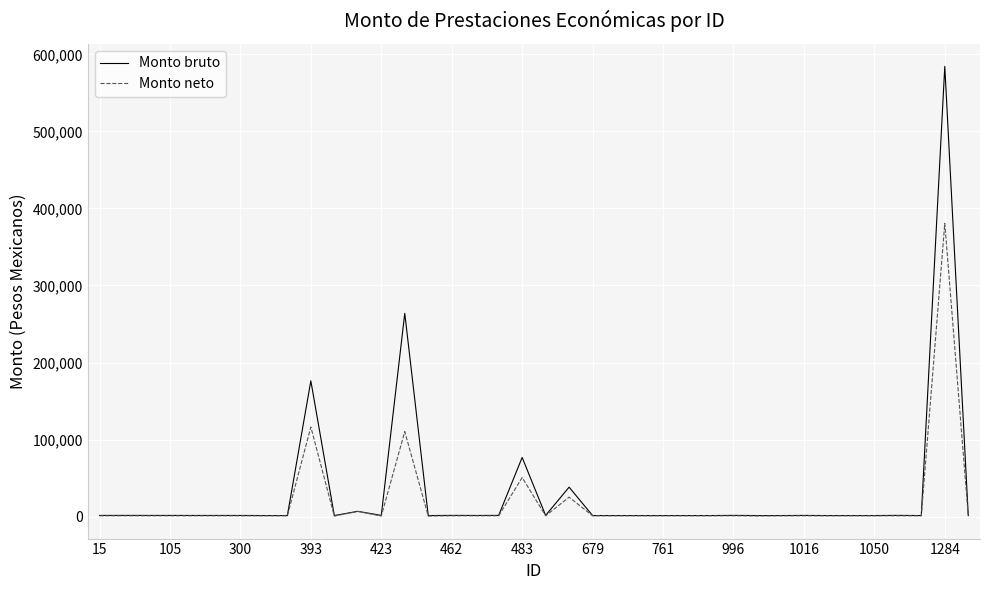

Which series has the largest range (max minus min)?

Monto bruto